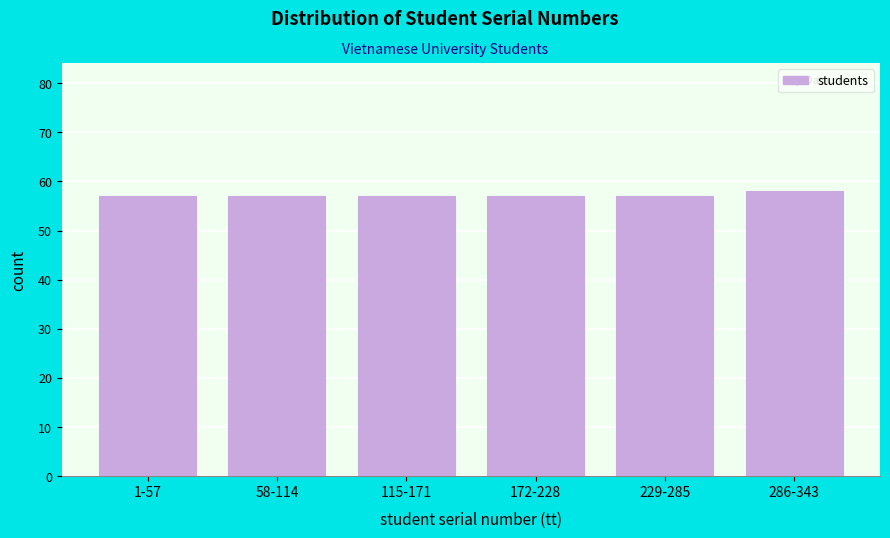

Reading left to right, list all the values displayed in this chart.

1-57=57	58-114=57	115-171=57	172-228=57	229-285=57	286-343=58